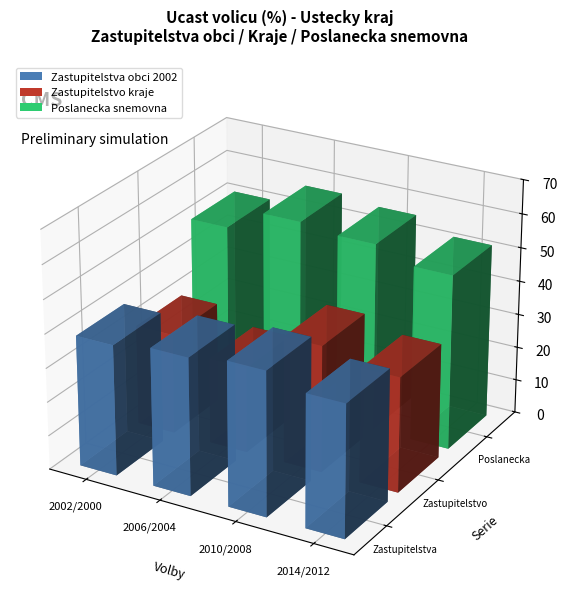

Reading left to right, what are all the values shown in this chart?

Zastupitelstva obci 2002: 2002/2000=38.6	2006/2004=40.6	2010/2008=42.5	2014/2012=39.0
Zastupitelstvo kraje: 2002/2000=29.7	2006/2004=25.4	2010/2008=37.4	2014/2012=33.9
Poslanecka snemovna: 2002/2000=50.6	2006/2004=57.2	2010/2008=55.7	2014/2012=51.7